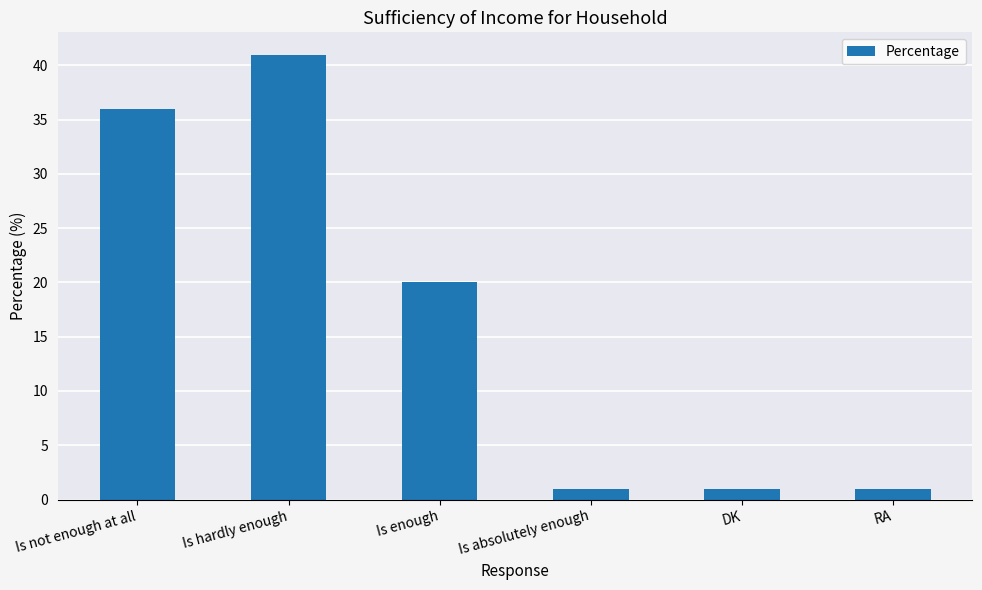

Reading right to left, list all the values displayed in this chart.

1	1	1	20	41	36